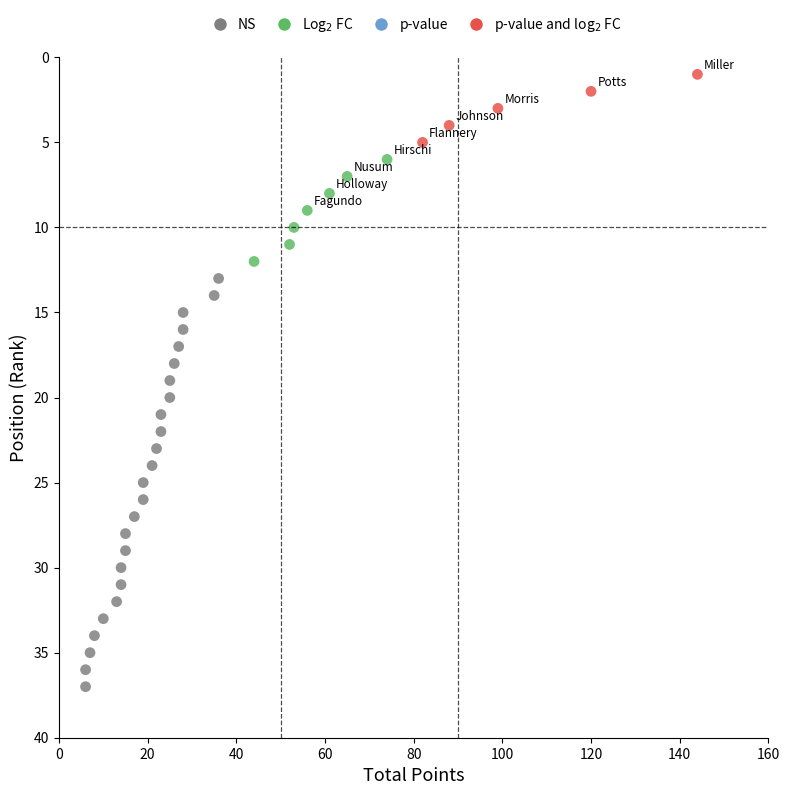

What is the range of Y values (max minus min)?

36